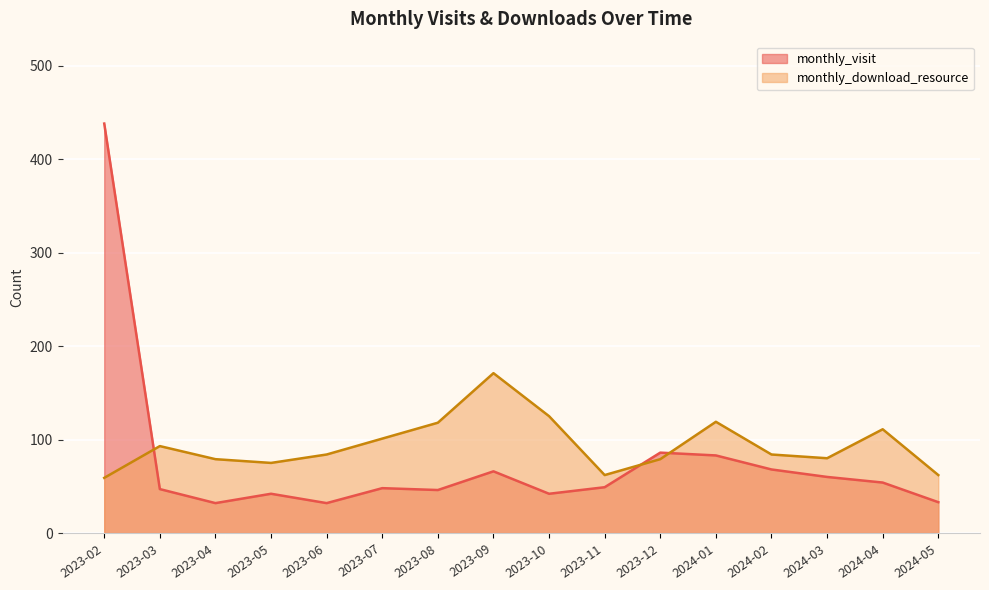

Is it true that monthly_download_resource equals 171 at 2023-09?

True